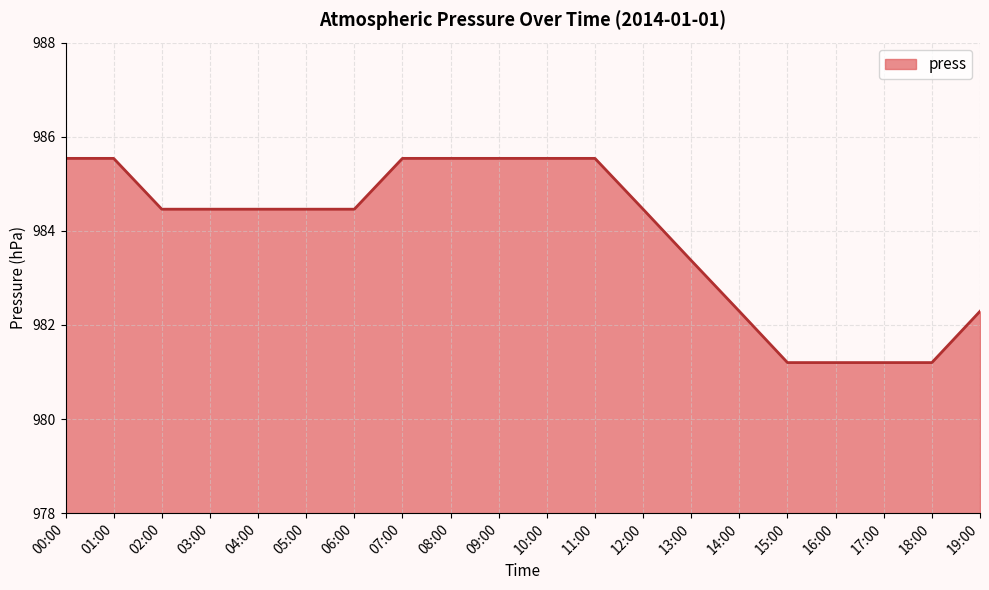

How many lines are shown in the chart?

1